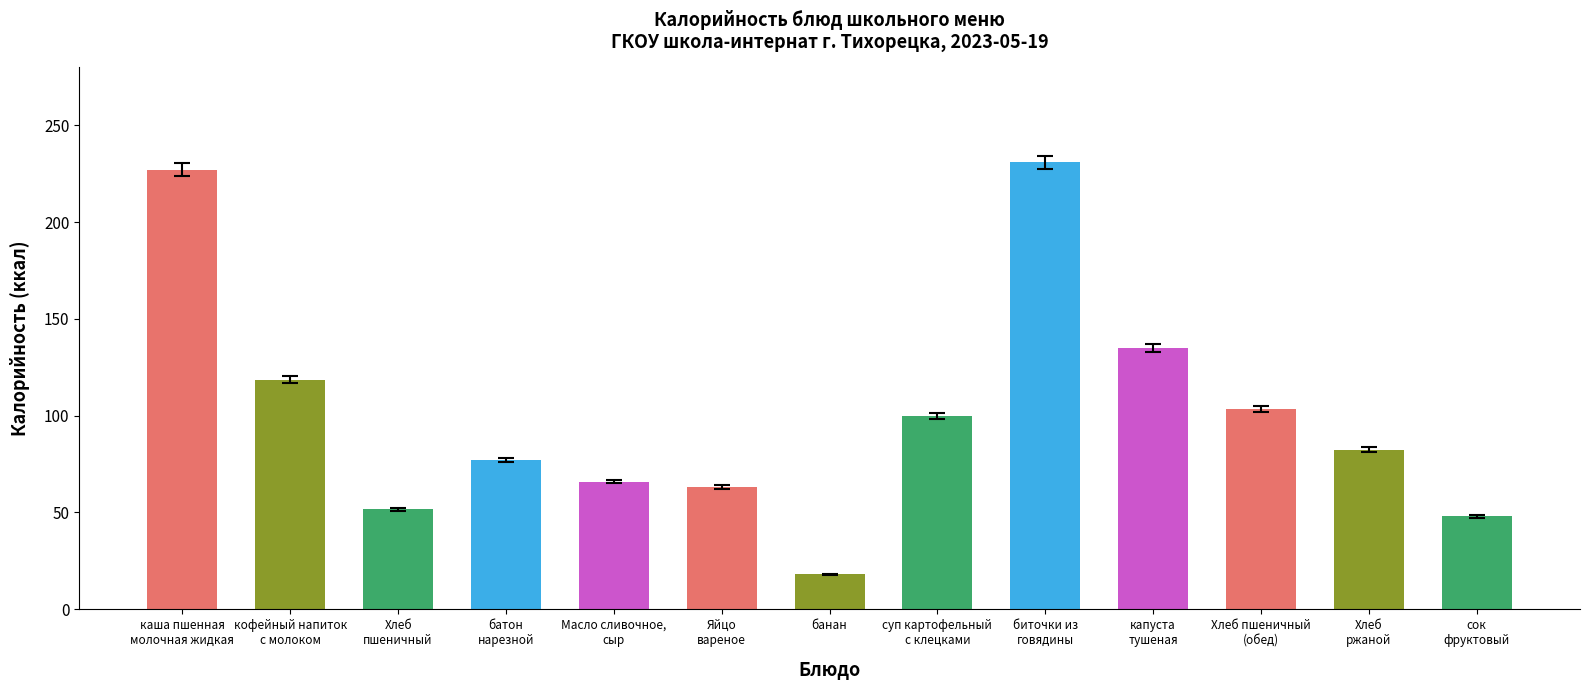

What is the difference between the maximum and minimum values?

213.0